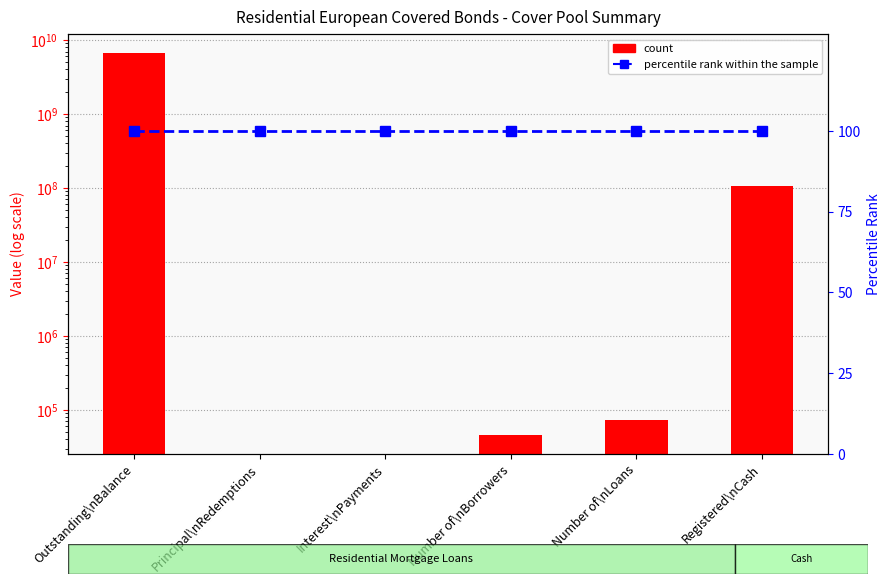

How many data points does each series have?

6